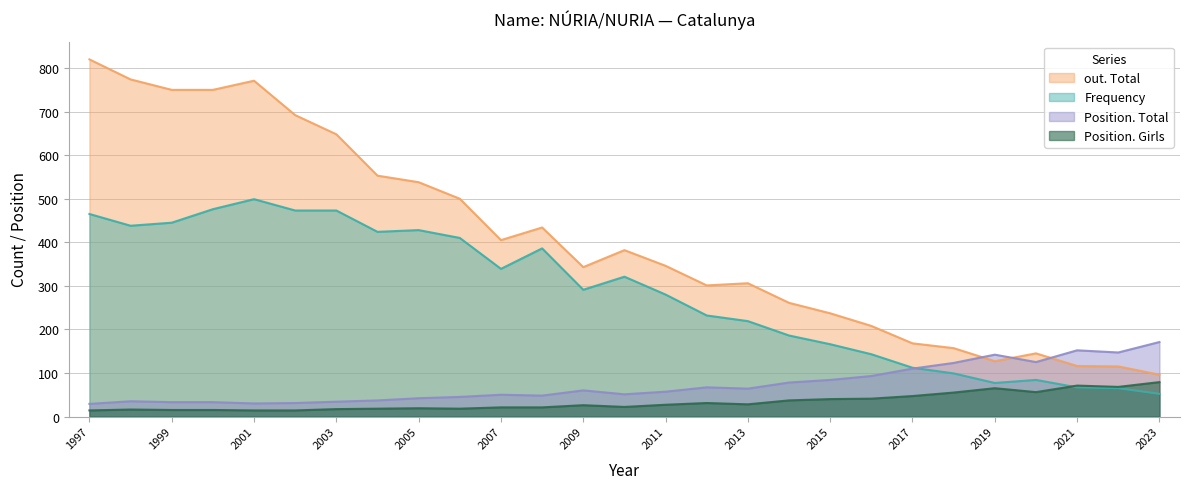

At which category is the sum across all series the highest?

1997